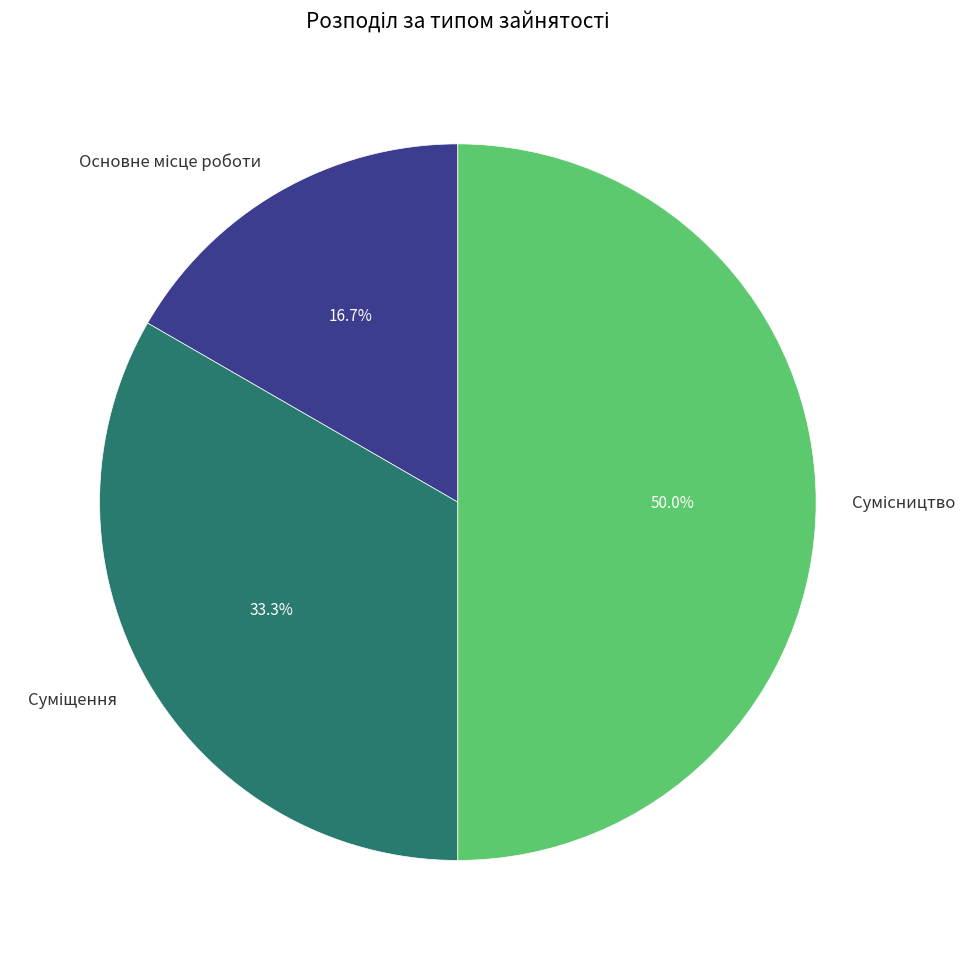

How many segments does this pie chart have?

3